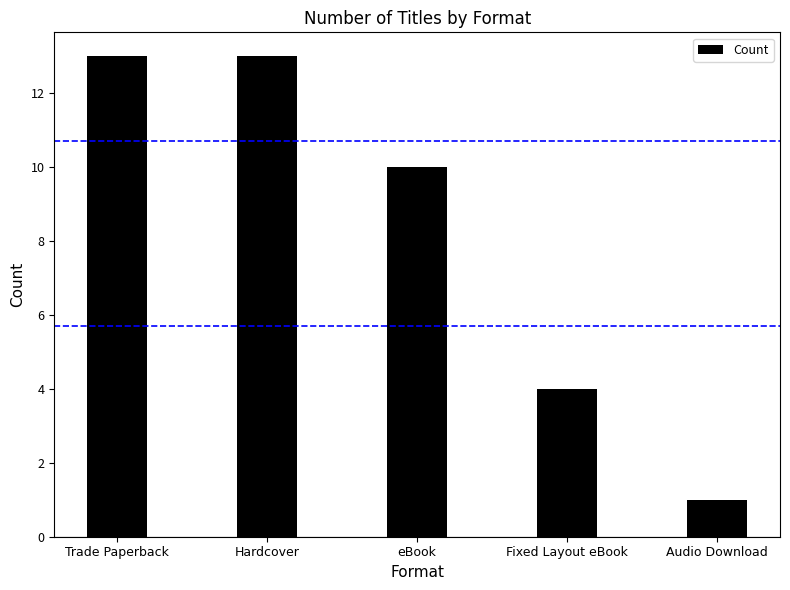

How many data points does each series have?

5